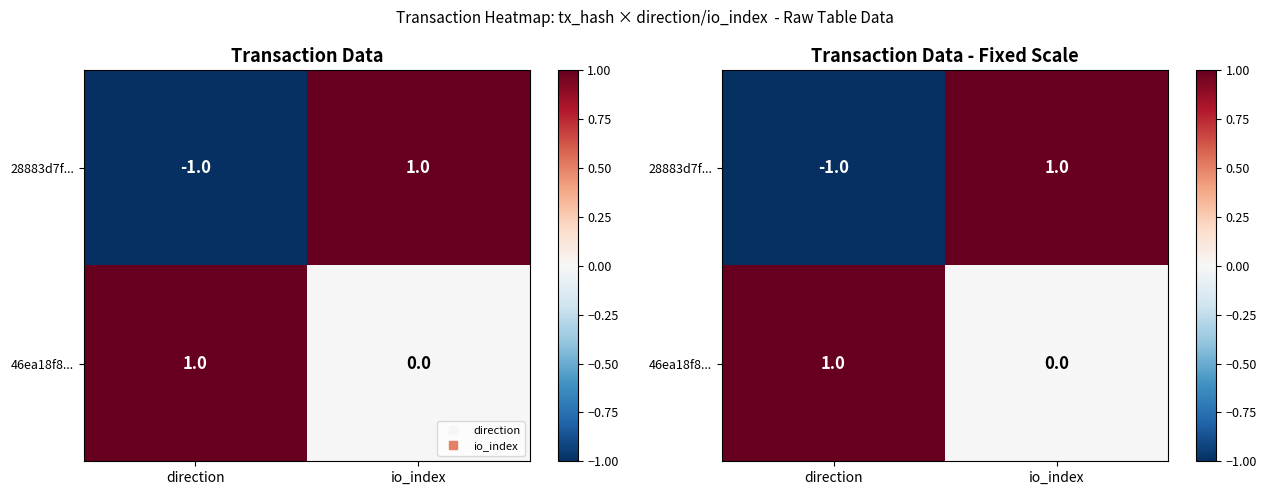

List the series in order of their peak value, lowest first.

28883d7f..., 46ea18f8...